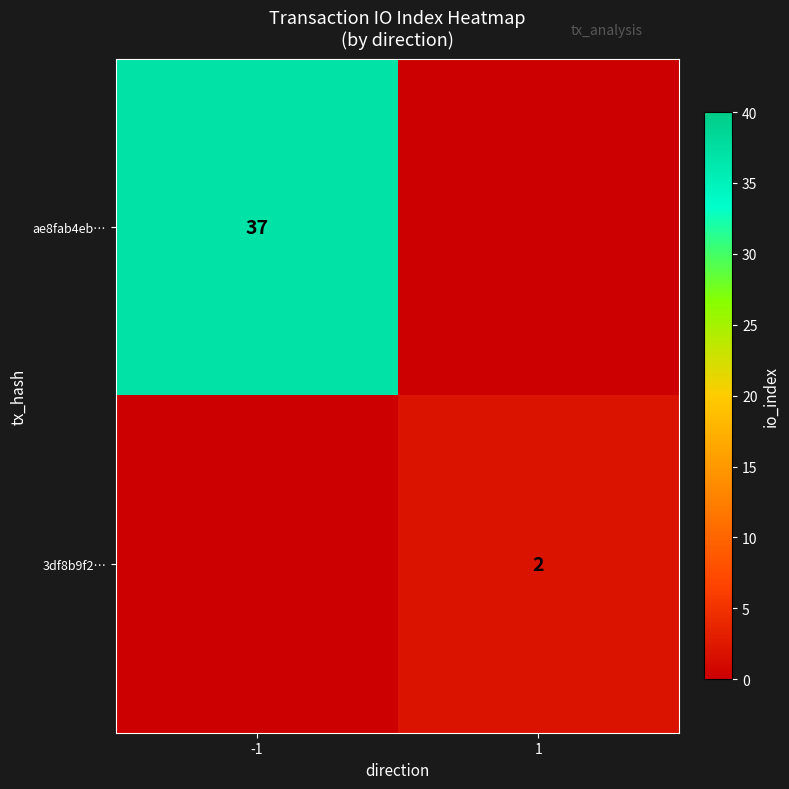

At how many categories does at least one series exceed 20?

1